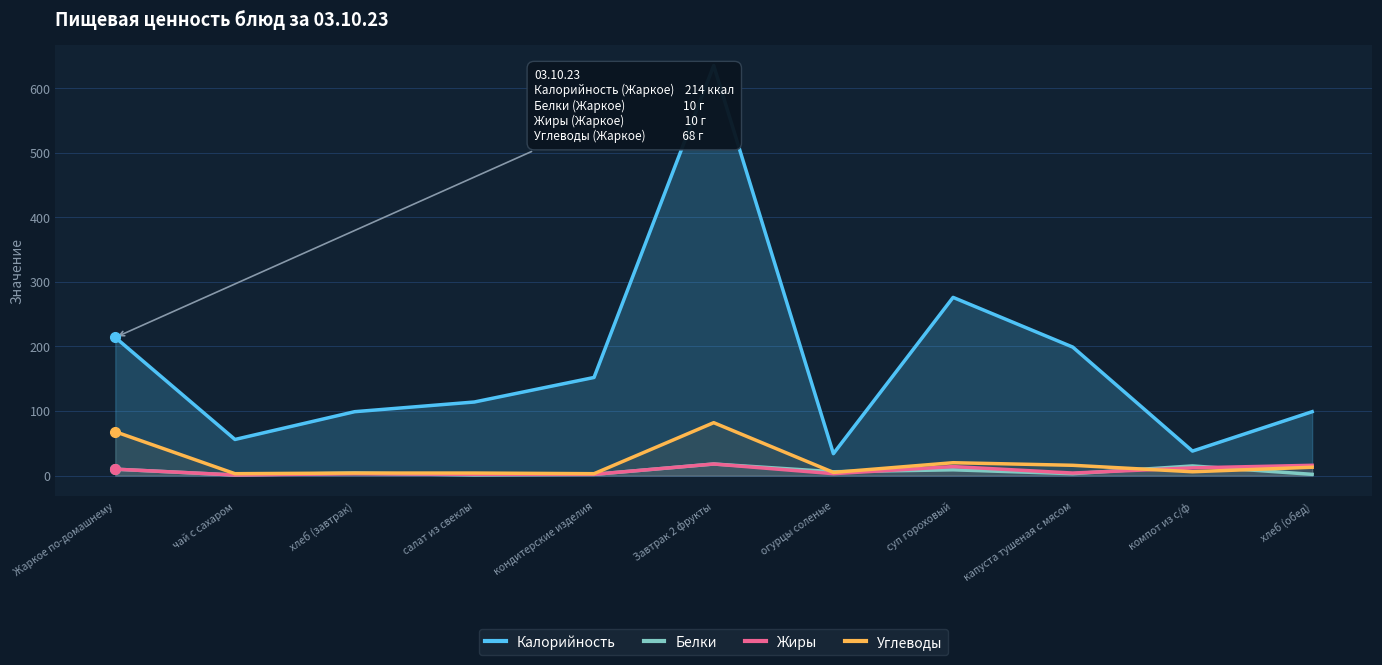

What position from the left is огурцы соленые?

7